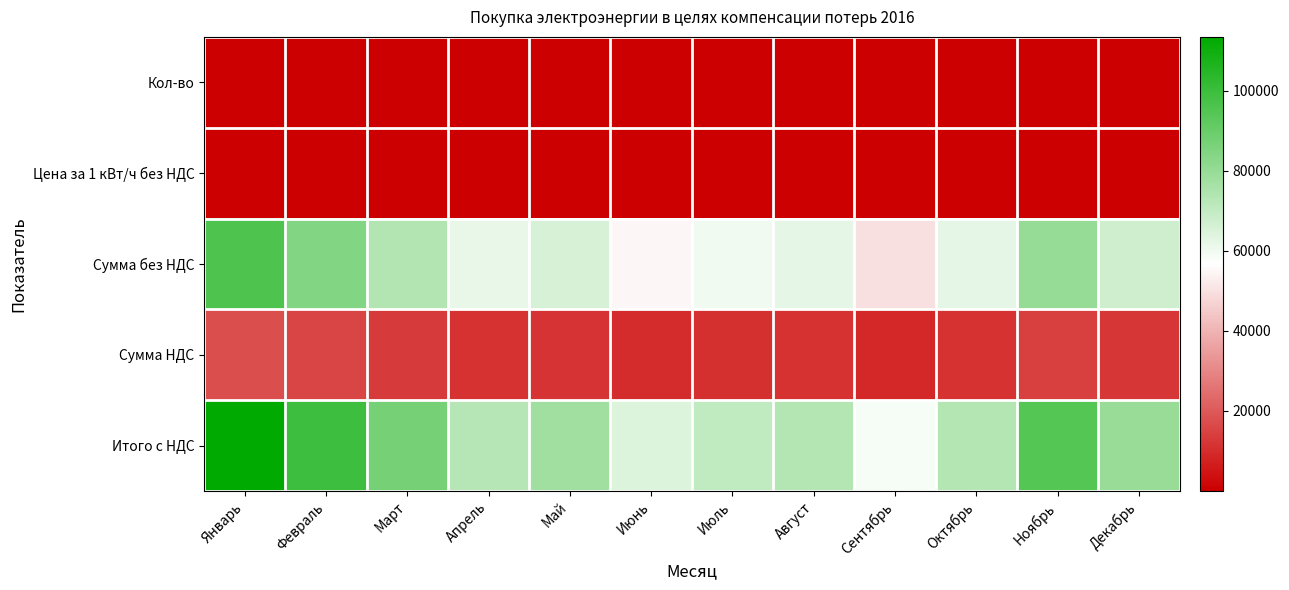

At which category is the sum across all series the highest?

Январь